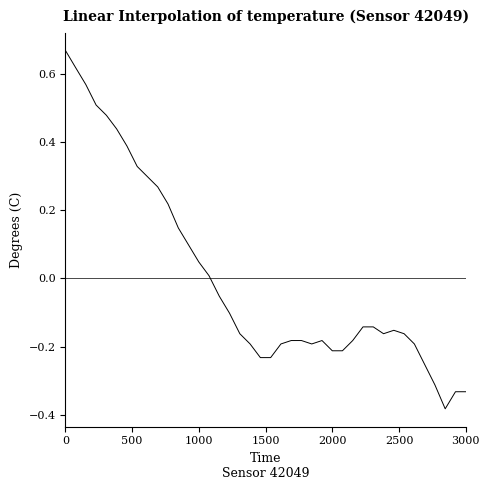

How many lines are shown in the chart?

1